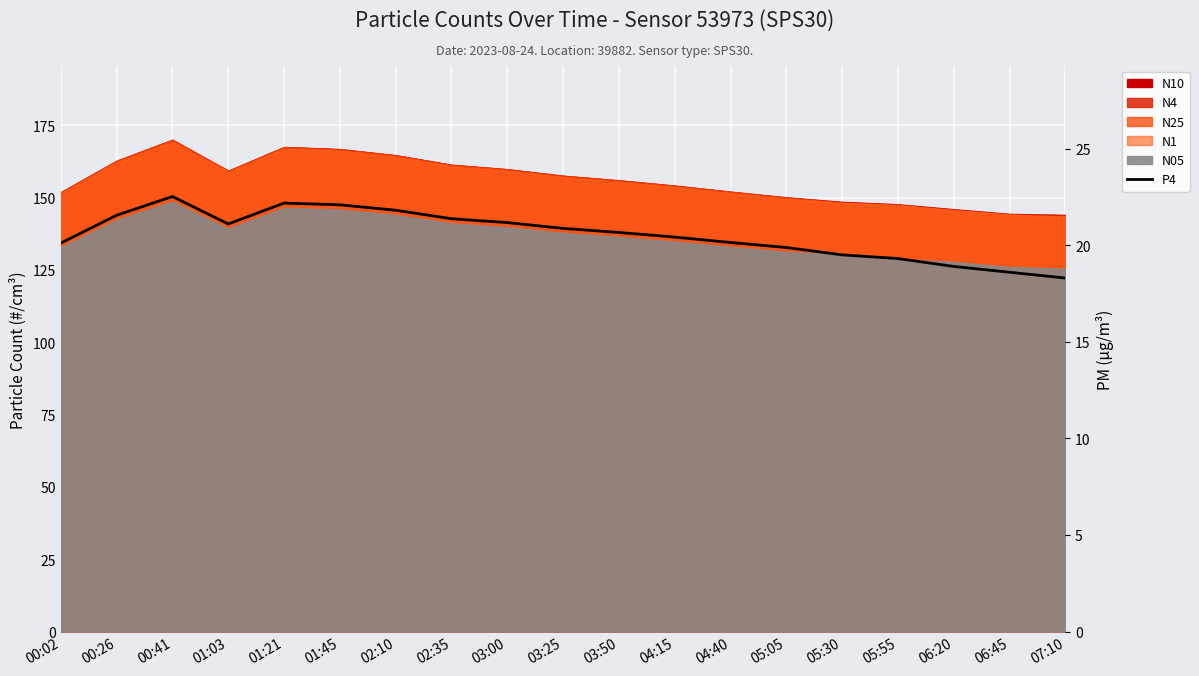

Reading left to right, what are all the values shown in this chart?

20.1	21.6	22.5	21.1	22.2	22.1	21.8	21.4	21.2	20.9	20.7	20.4	20.1	19.9	19.5	19.3	18.9	18.6	18.3